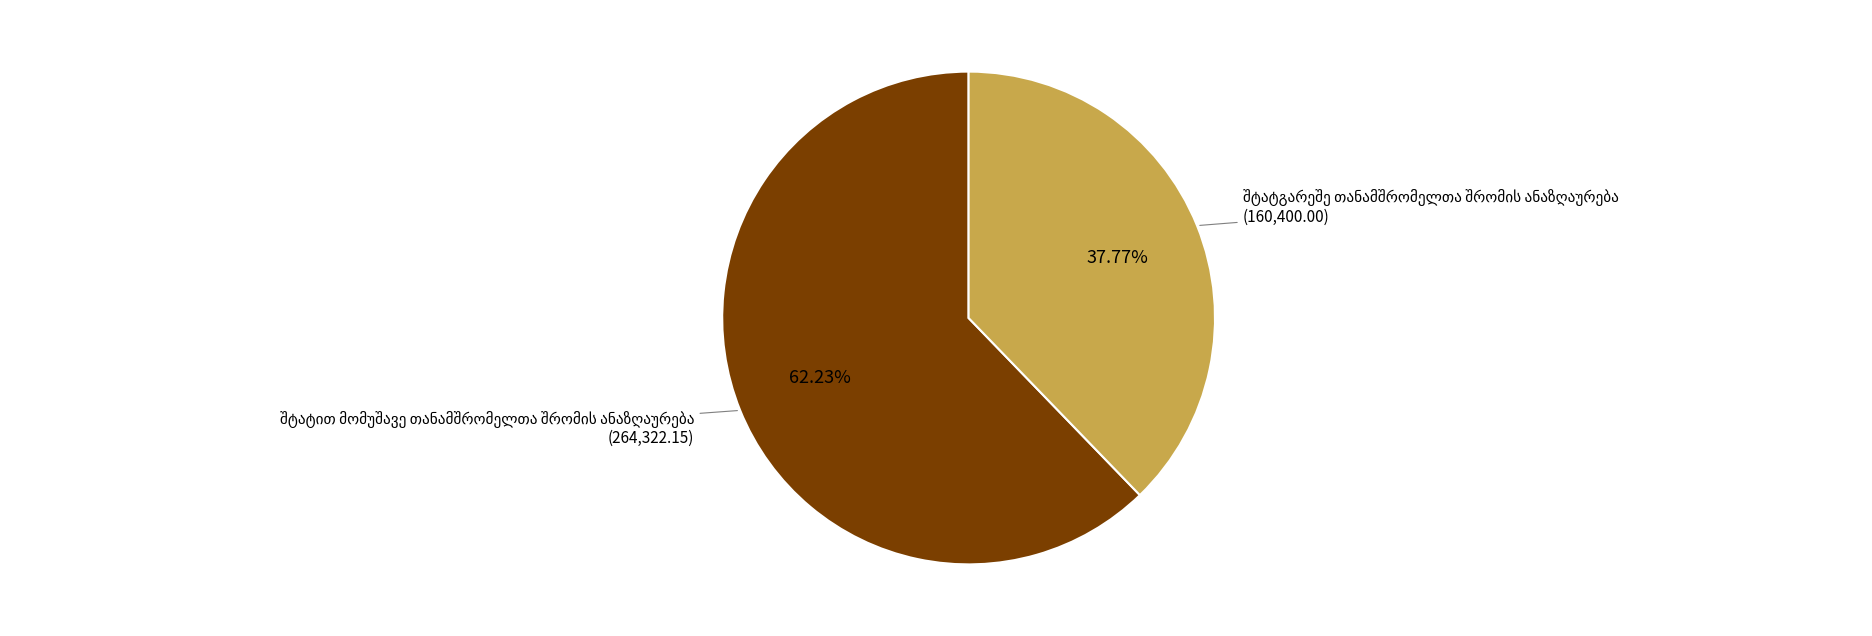

Is there any slice that represents more than half of the pie?

Yes